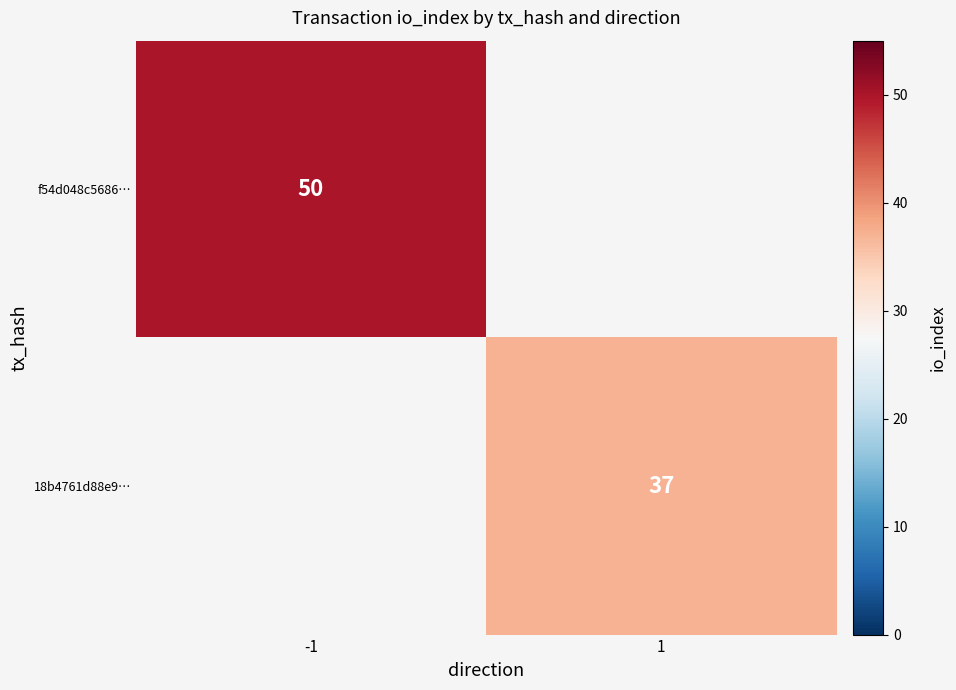

Is it true that 18b4761d88e9… equals 37 at 1?

True